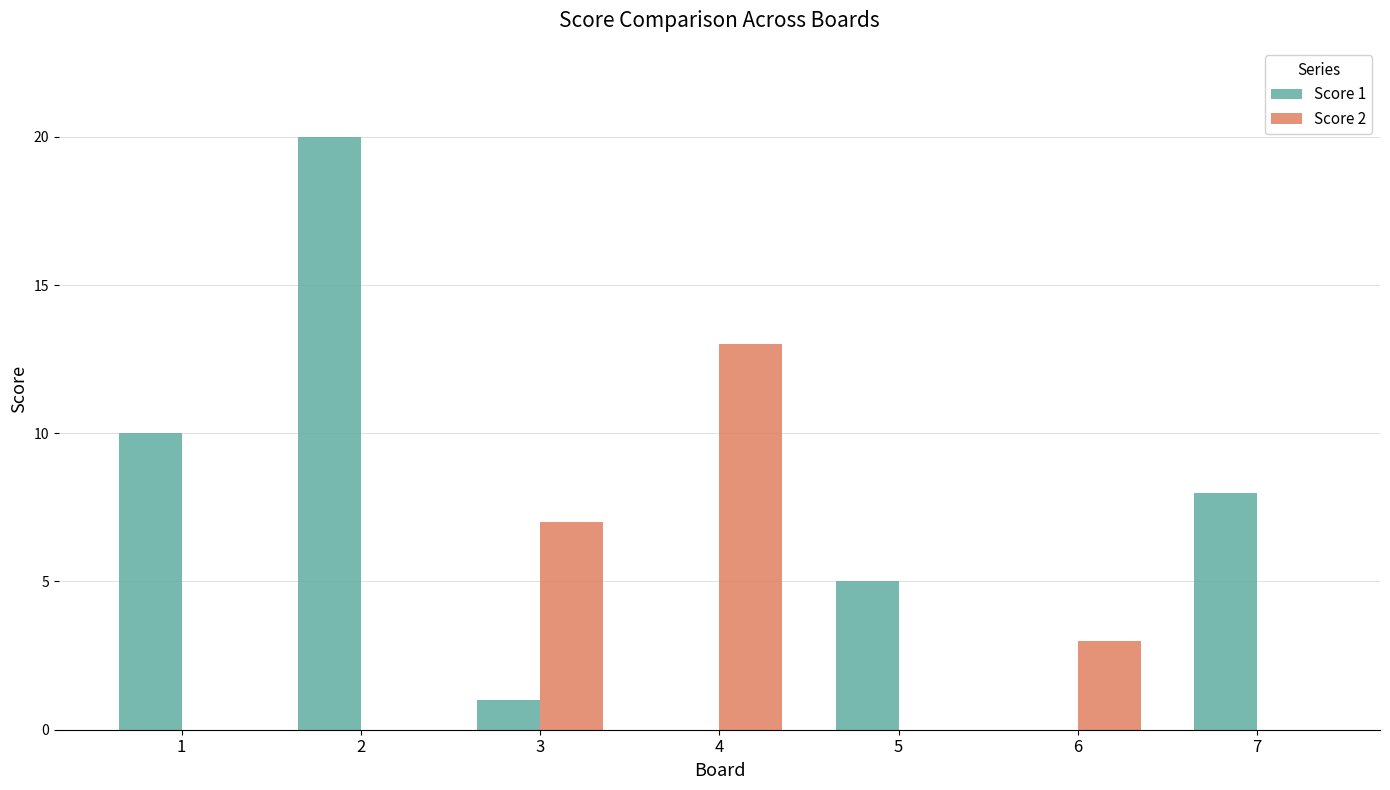

How many distinct data groups are displayed?

2